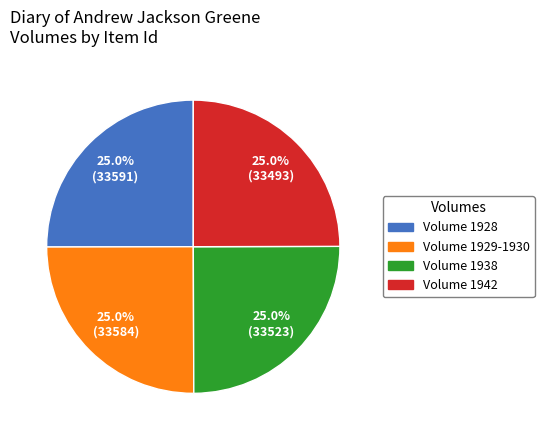

What is the total percentage of Volume 1938 and Volume 1929-1930?

50.0%